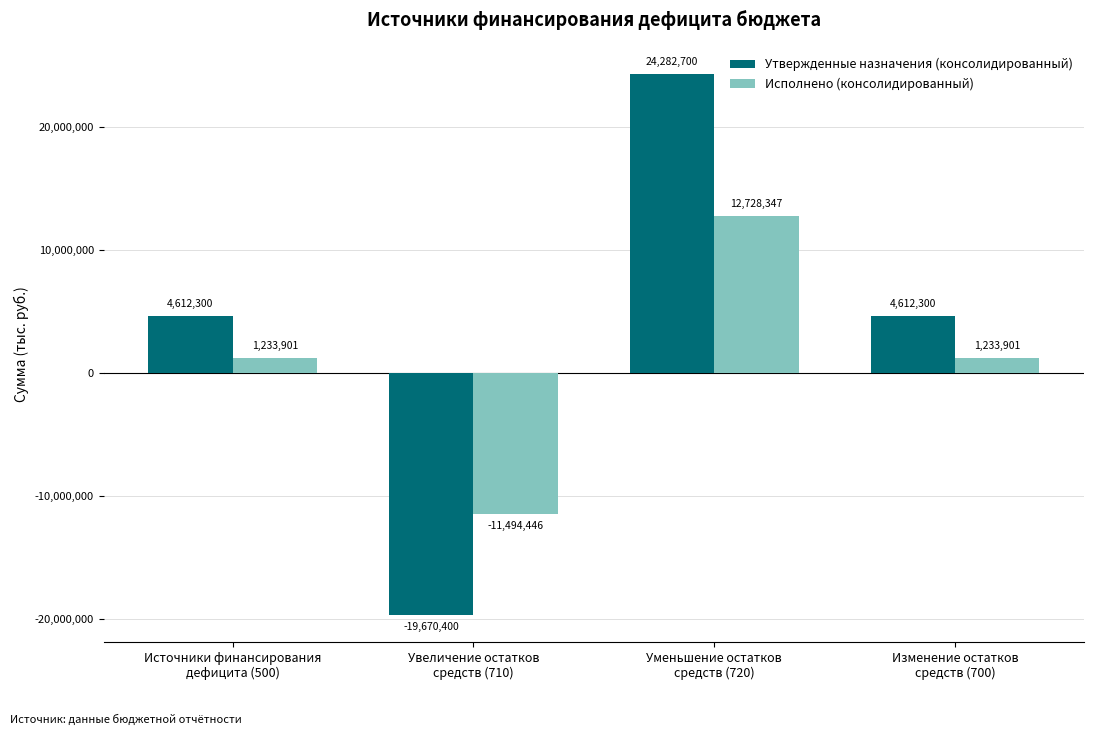

What is the maximum value shown in the chart?

24282700.0